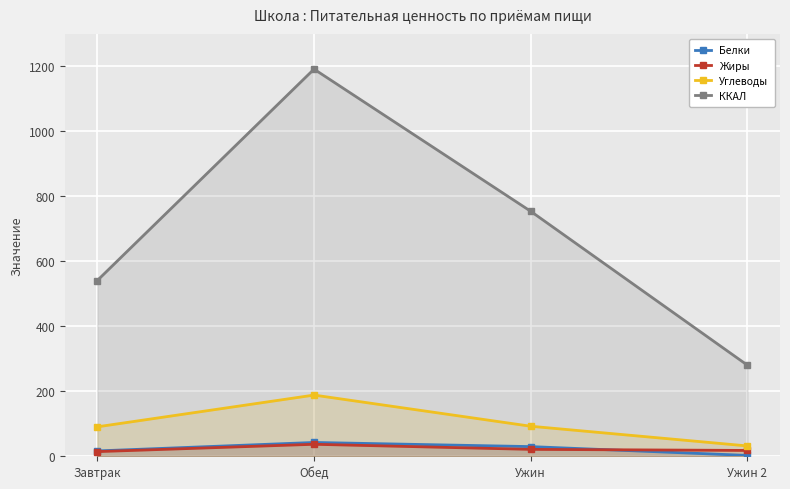

What is the difference between the Углеводы values at Обед and Ужин 2?

156.6